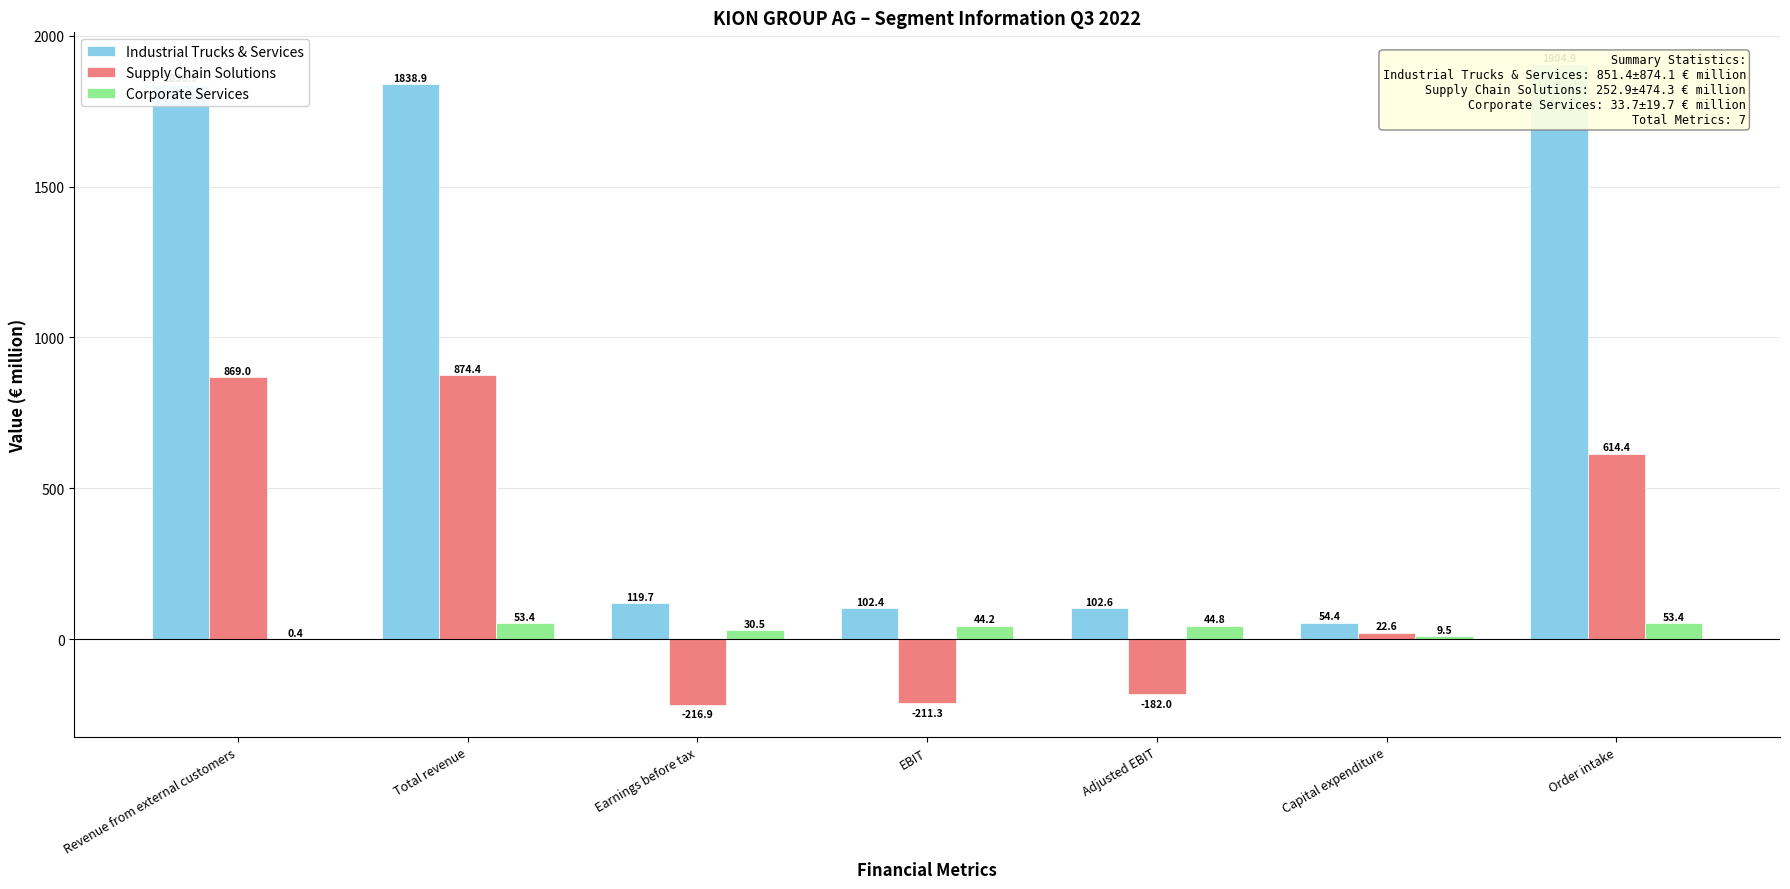

At which label is Industrial Trucks & Services closest to 979?

Revenue from external customers